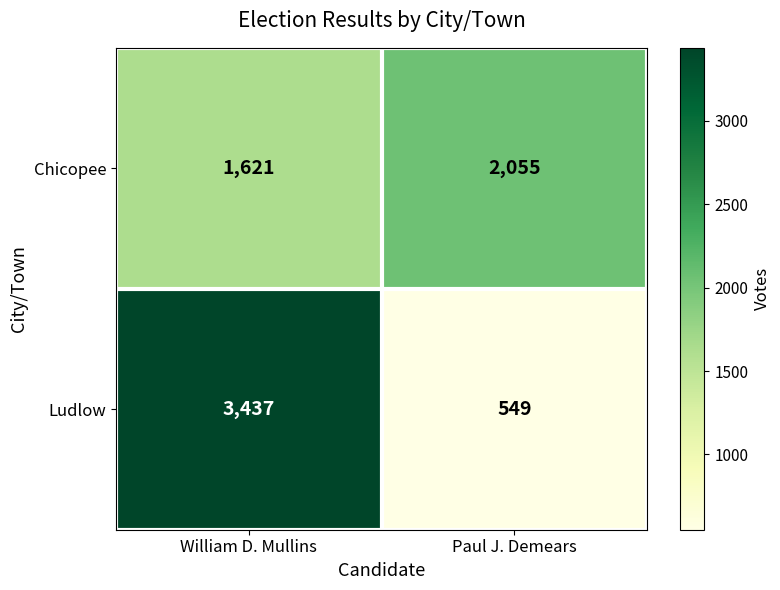

How many data points in Chicopee are less than 2055?

1